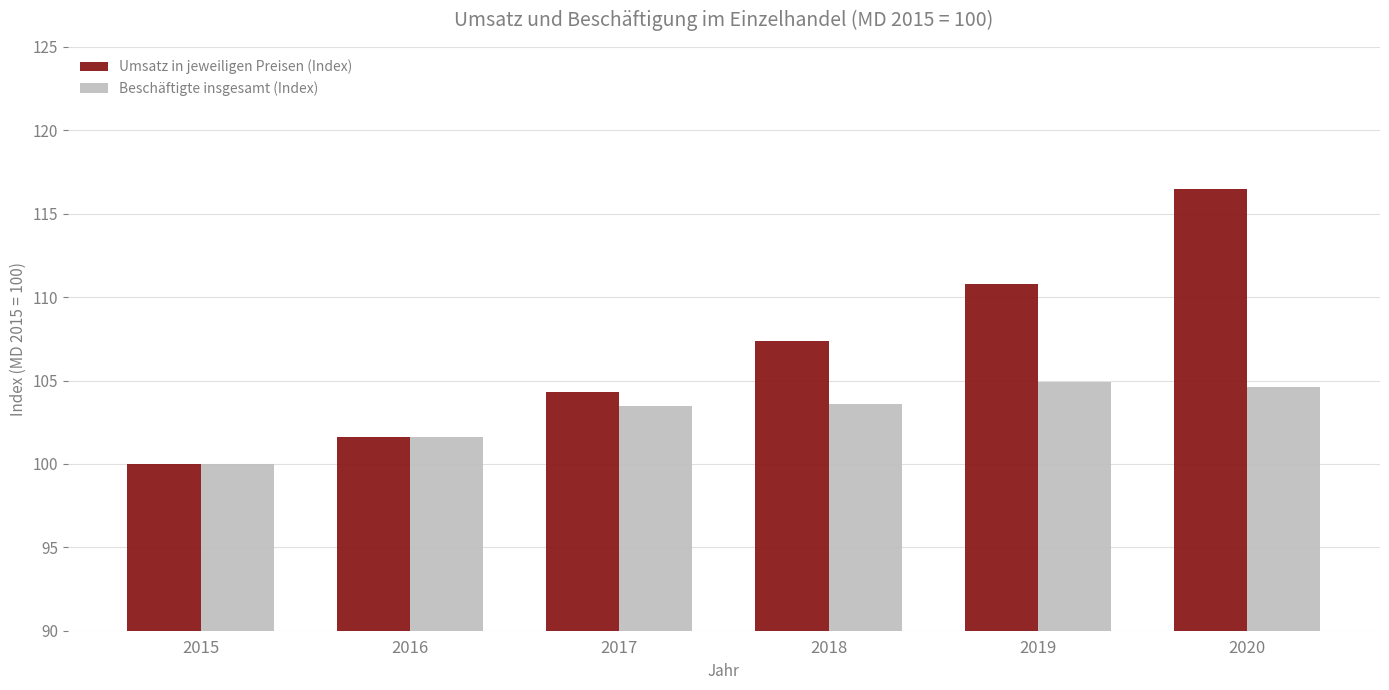

Rank the series by their average value, from lowest to highest.

Beschäftigte insgesamt (Index), Umsatz in jeweiligen Preisen (Index)